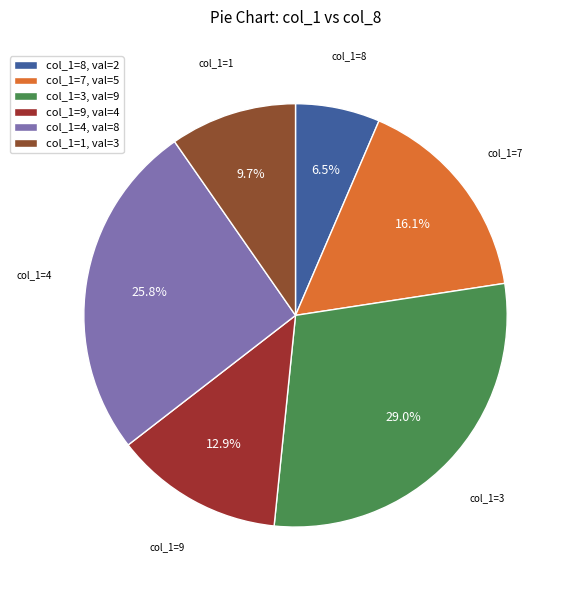

Rank the categories by value from lowest to highest.

col_1=8, val=2, col_1=1, val=3, col_1=9, val=4, col_1=7, val=5, col_1=4, val=8, col_1=3, val=9